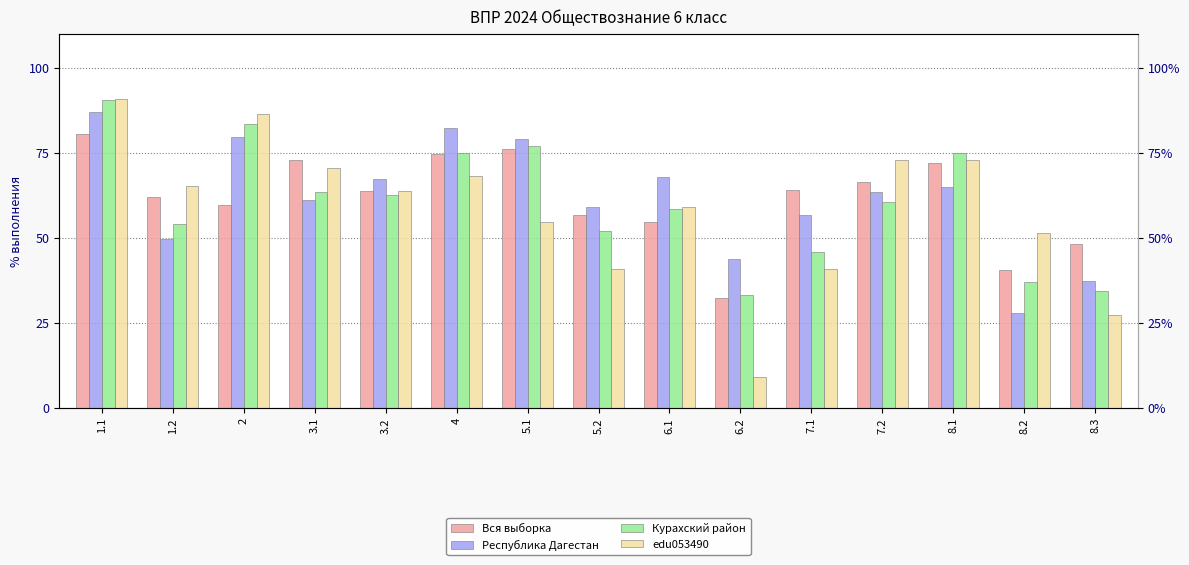

How many bars are there in each group?

4